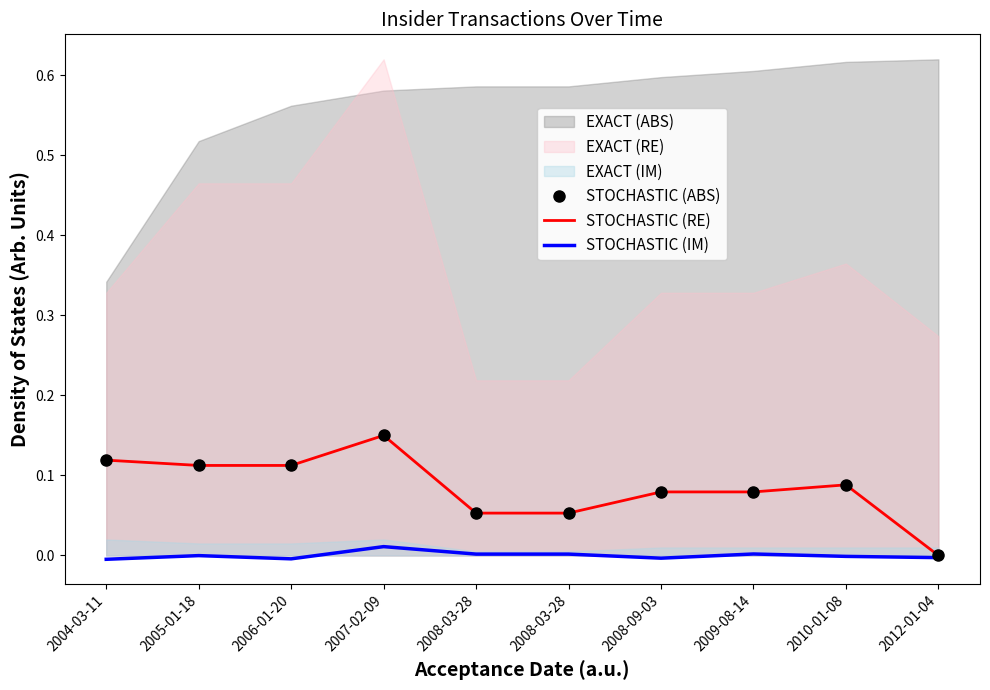

True or false: STOCHASTIC (IM) and STOCHASTIC (RE) intersect in this chart.

False